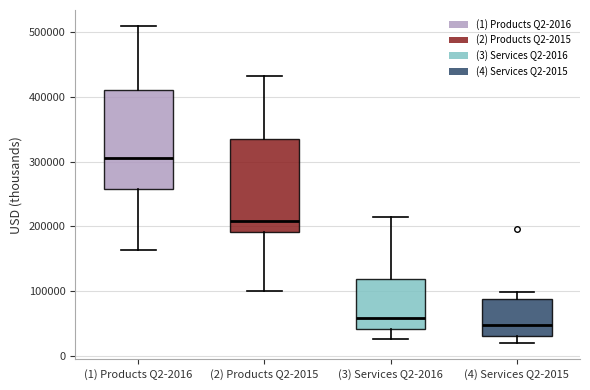

Reading left to right, transcribe this box plot: for each box, give where its median line is, the range the box spans, and where its two whiskers end, as read against the y-axis. The values are not printed on the chart, so give them approximately, as read against the axis.

(1) Products Q2-2016: median 310000, box 260000 to 410000, whiskers 160000 to 510000
(2) Products Q2-2015: median 210000, box 190000 to 340000, whiskers 100000 to 430000
(3) Services Q2-2016: median 60000, box 40000 to 120000, whiskers 30000 to 210000
(4) Services Q2-2015: median 50000, box 30000 to 90000, whiskers 20000 to 100000